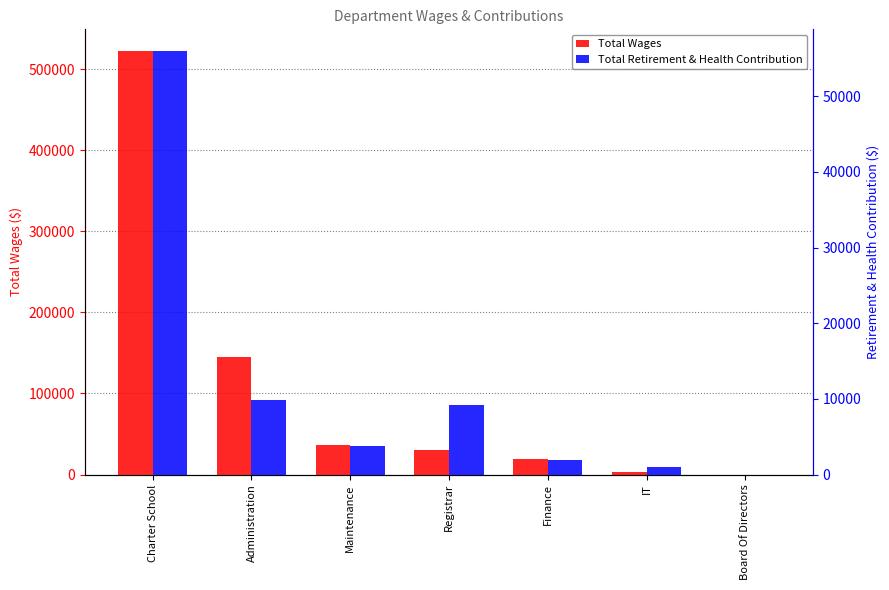

What position from the left is Charter School?

1